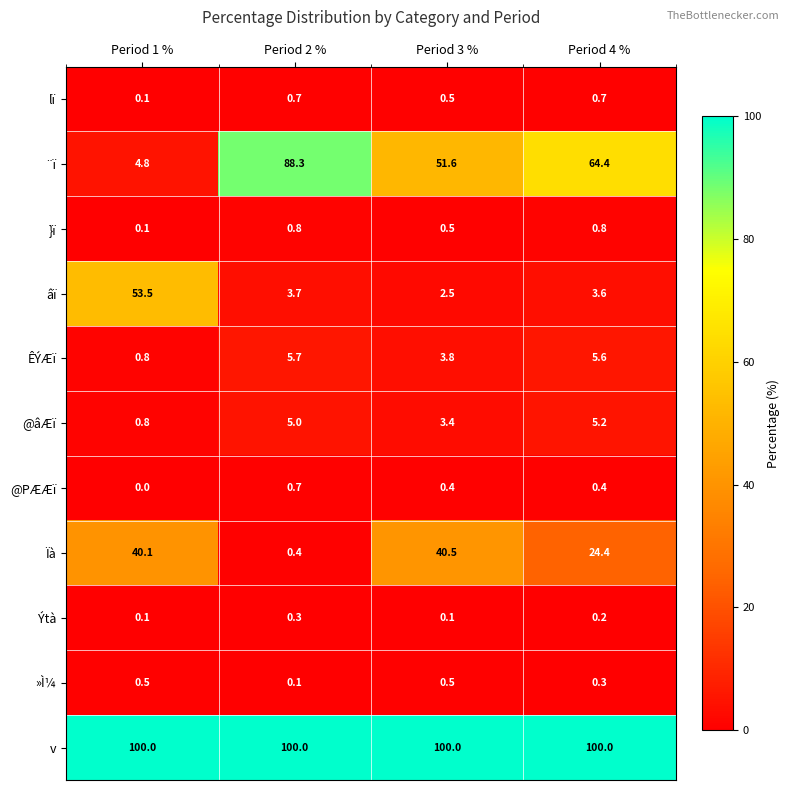

At which category is the sum across all series the highest?

Period 2 %